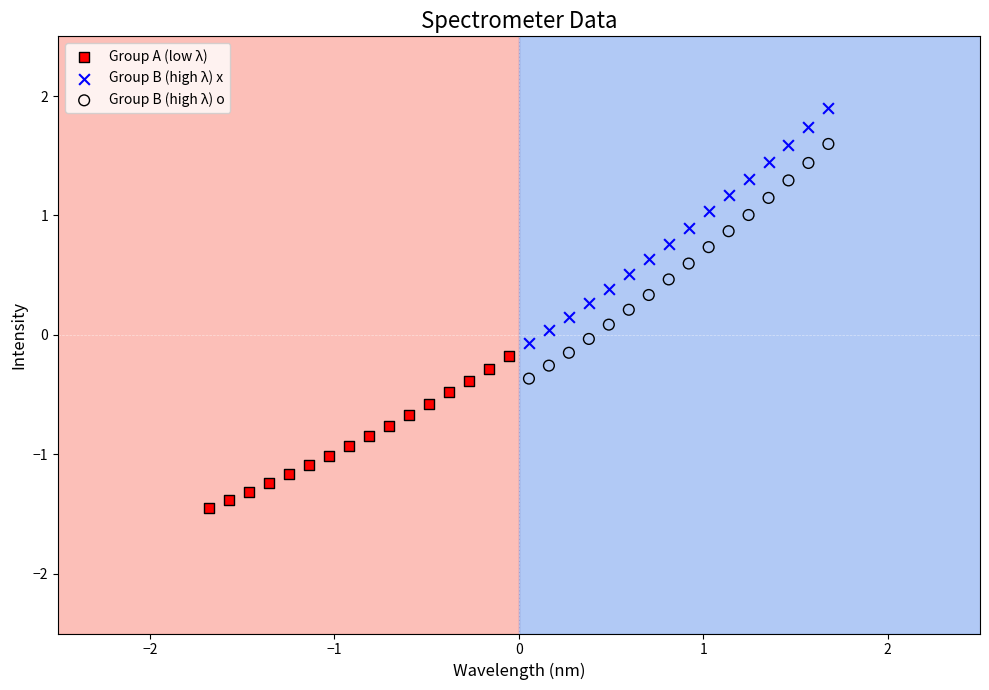

Which series contains the highest Y value?

Group B (high λ) x